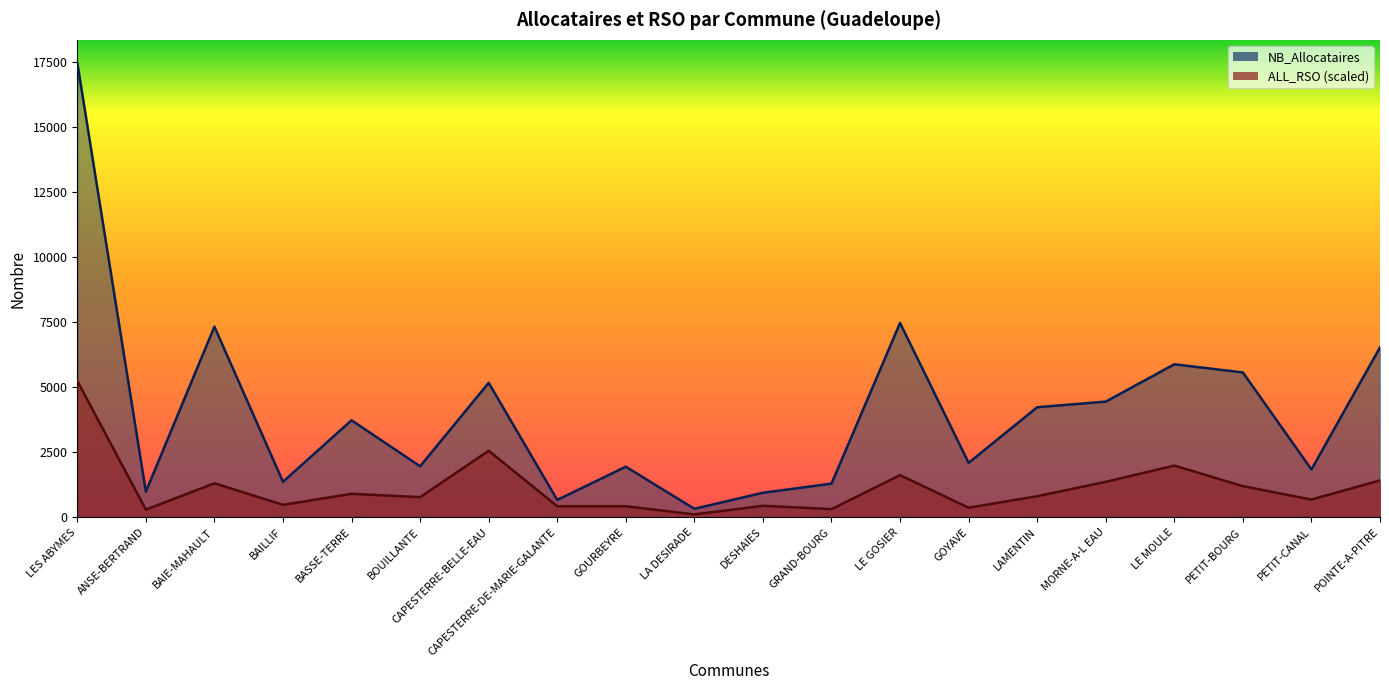

Is the value of NB_Allocataires at BAIE-MAHAULT greater than the value of ALL_RSO at LE GOSIER?

Yes